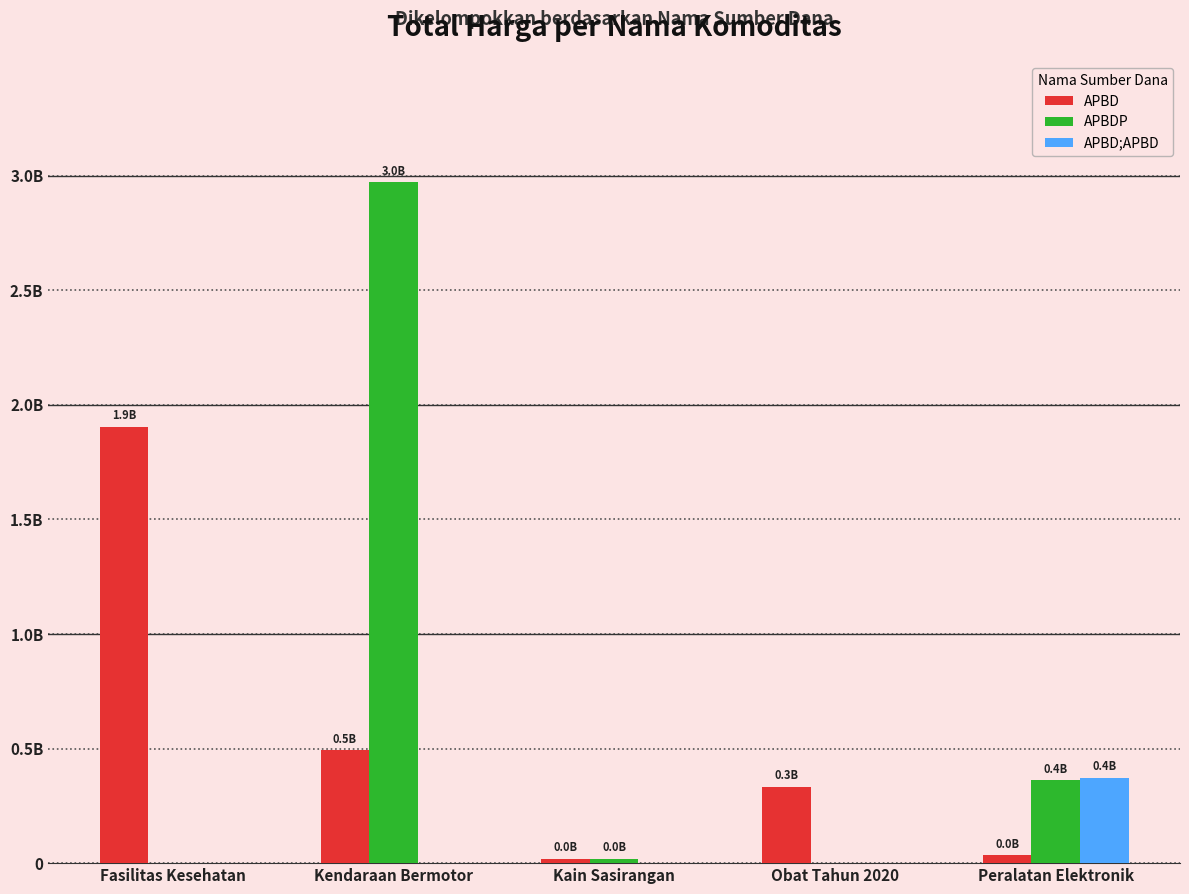

What is the total value across all series at Kain Sasirangan?

38075000